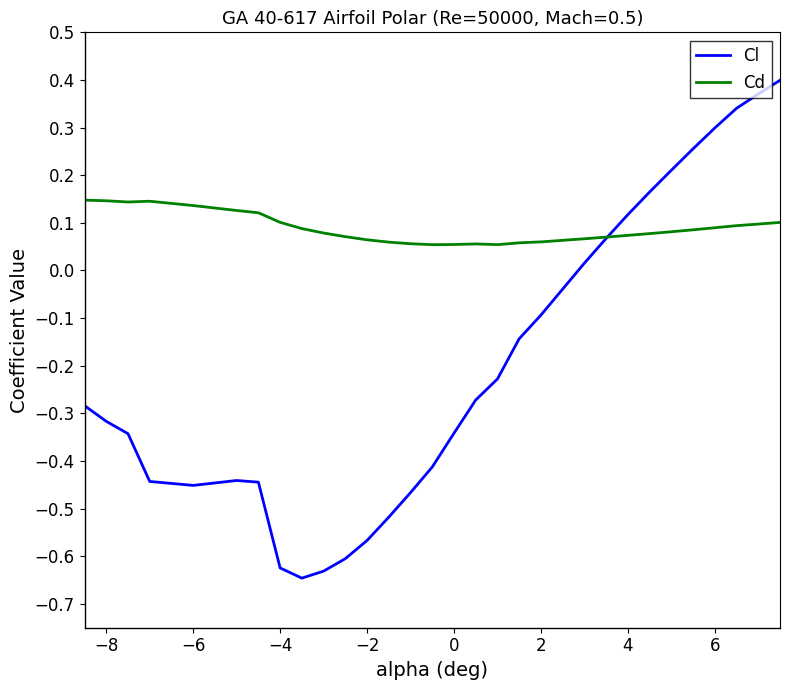

Which series has the largest total across all categories?

Cd